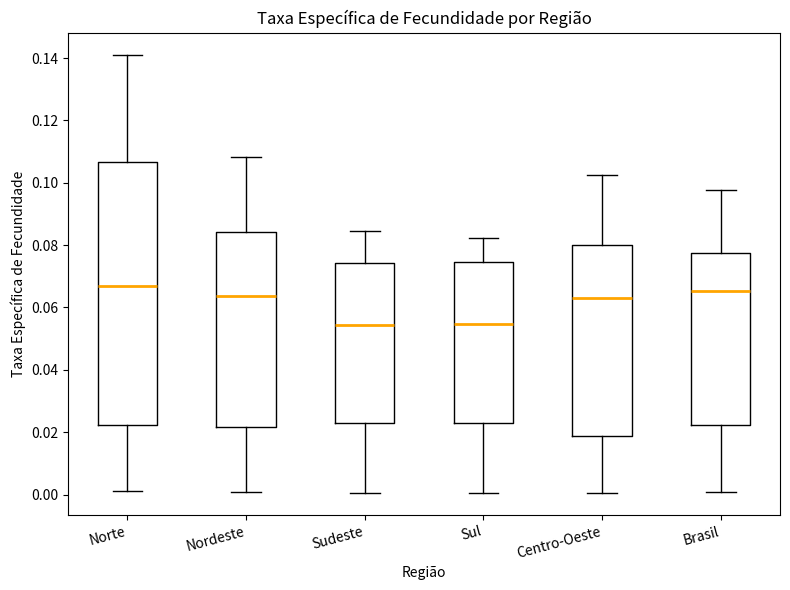

Reading left to right, read every box against the y-axis: the position of its median line, the range the box covers, and the ends of its whiskers. The values are not printed on the chart, so give them approximately, as read against the axis.

Norte: median 0.066, box 0.022 to 0.106, whiskers 0.002 to 0.142
Nordeste: median 0.064, box 0.022 to 0.084, whiskers 0.000 to 0.108
Sudeste: median 0.054, box 0.022 to 0.074, whiskers 0.000 to 0.084
Sul: median 0.054, box 0.022 to 0.074, whiskers 0.000 to 0.082
Centro-Oeste: median 0.064, box 0.018 to 0.080, whiskers 0.000 to 0.102
Brasil: median 0.066, box 0.022 to 0.078, whiskers 0.000 to 0.098